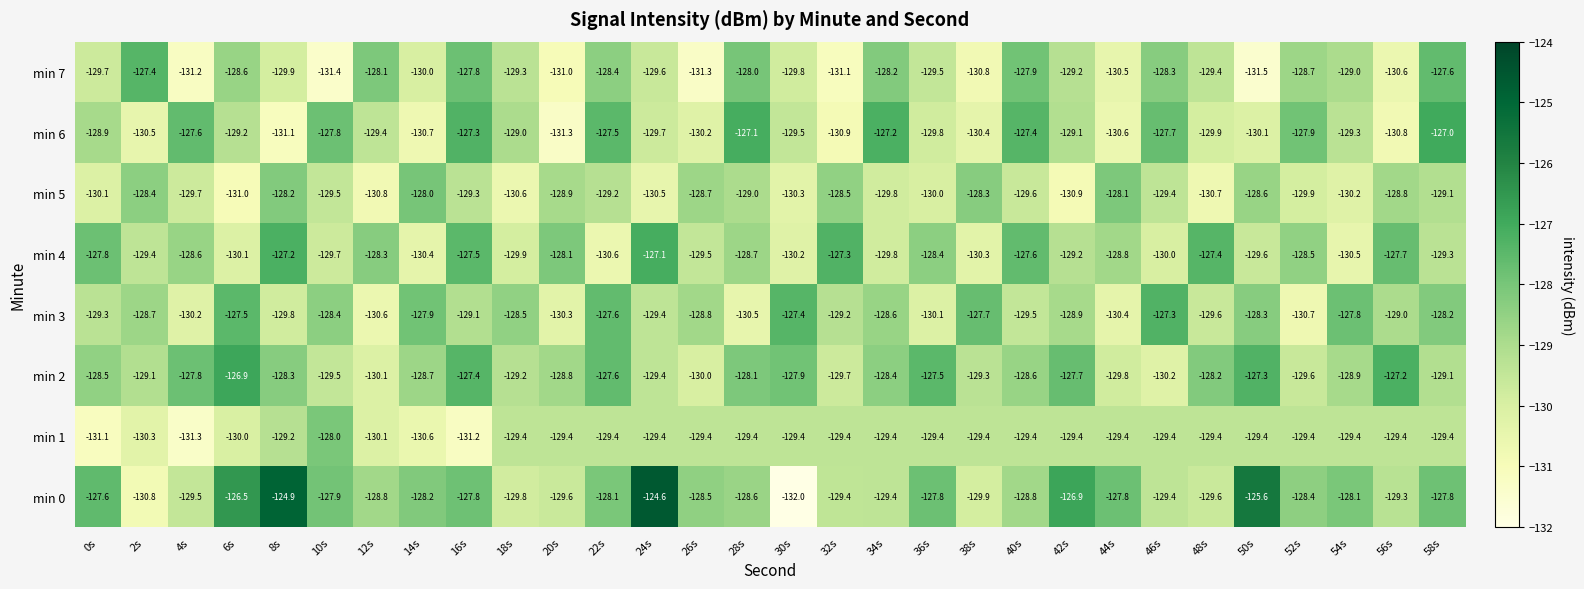

Is it true that min 1 equals -78.4 at 22s?

False